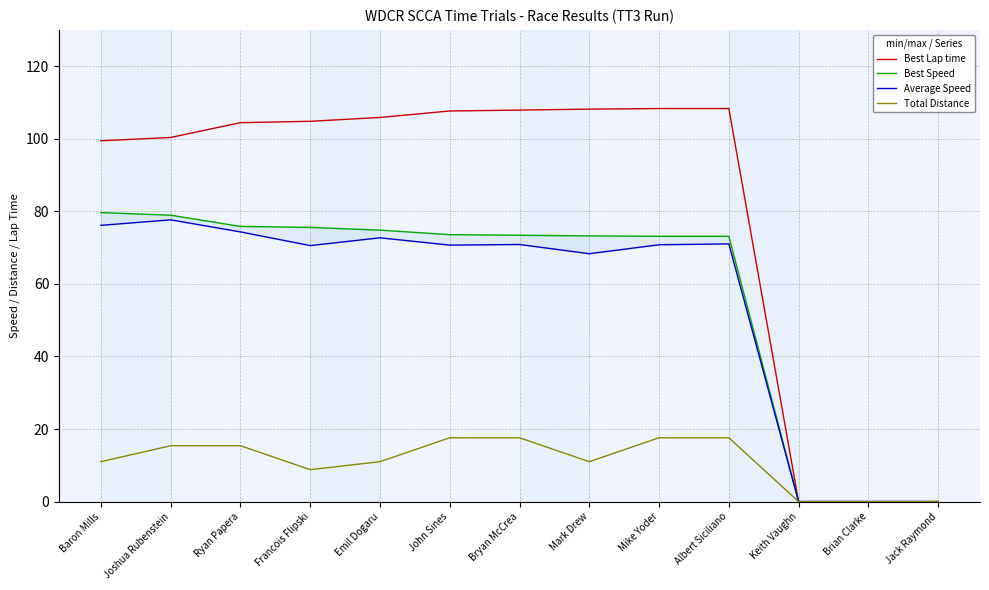

At which category does the chart reach its minimum across all series?

Keith Vaughn